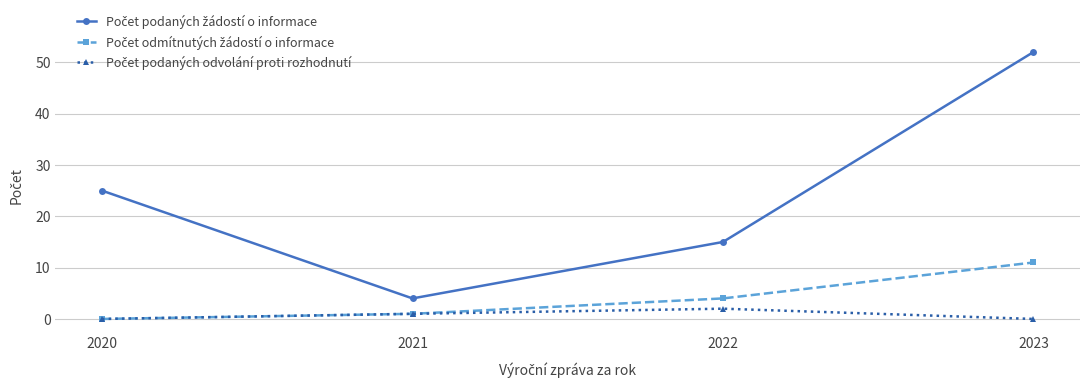

At which category is the sum across all series the highest?

2023